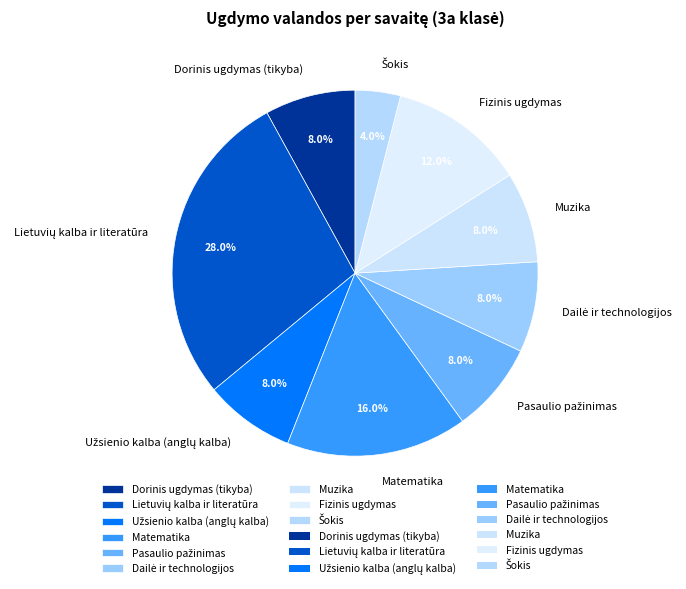

What is the ratio of the value at Matematika to the value at Muzika?

2.0